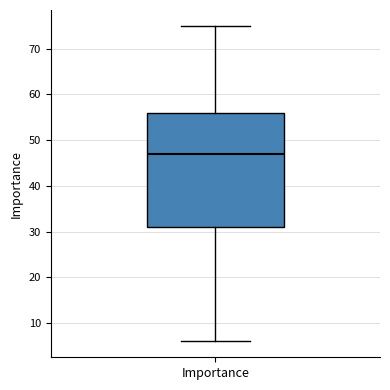

Transcribe this box plot: give where the median line is, the range the box spans, and where the two whiskers end, as read against the y-axis. The values are not printed on the chart, so give them approximately, as read against the axis.

median 47, box 31 to 56, whiskers 6 to 75